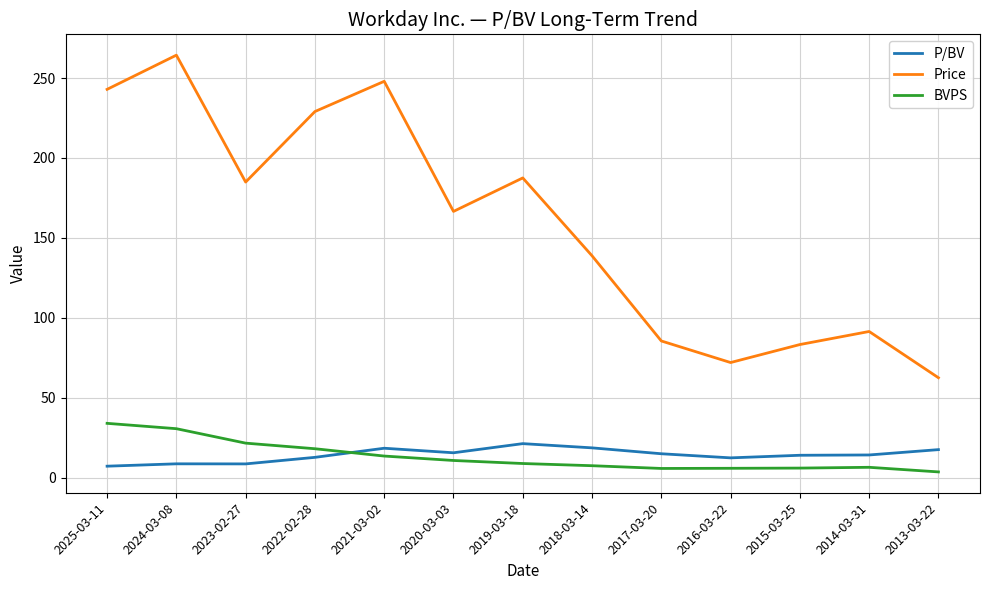

What position from the right is 2020-03-03?

8